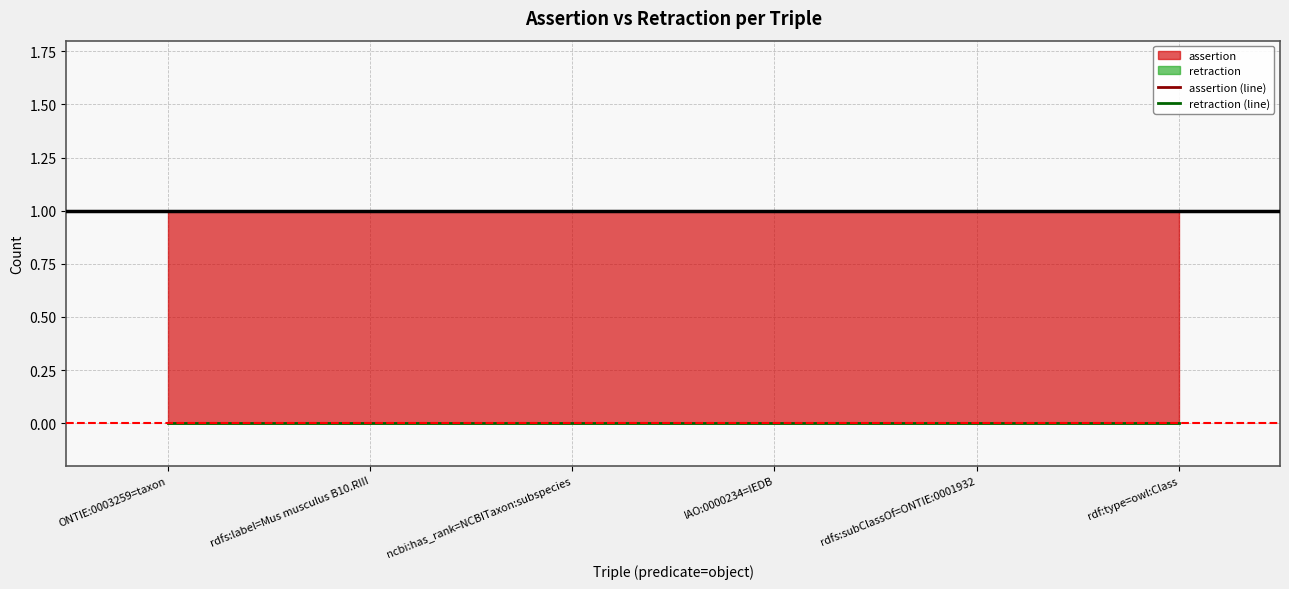

How many lines are shown in the chart?

2